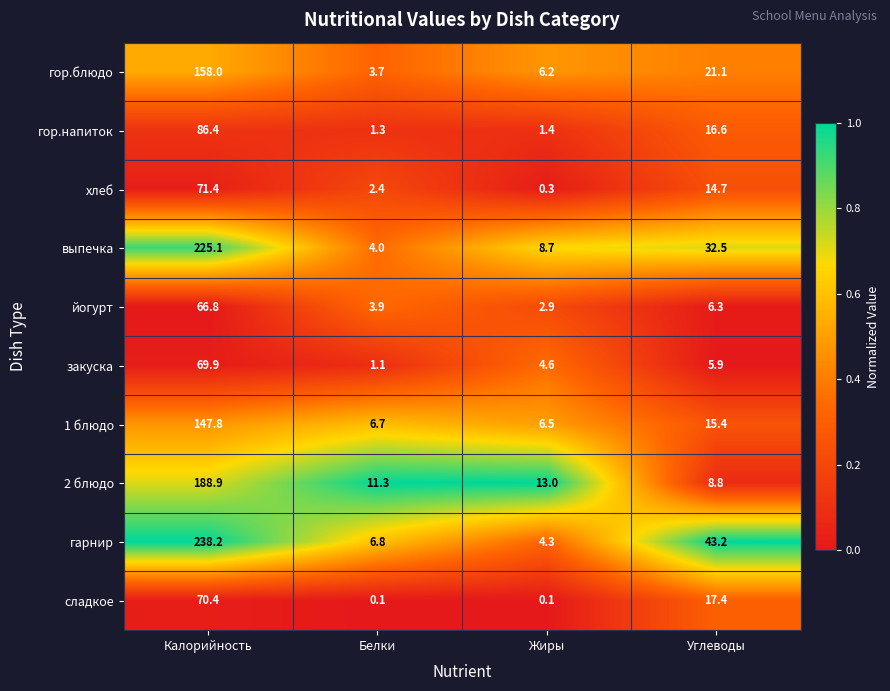

What is the minimum value for гарнир?

4.3